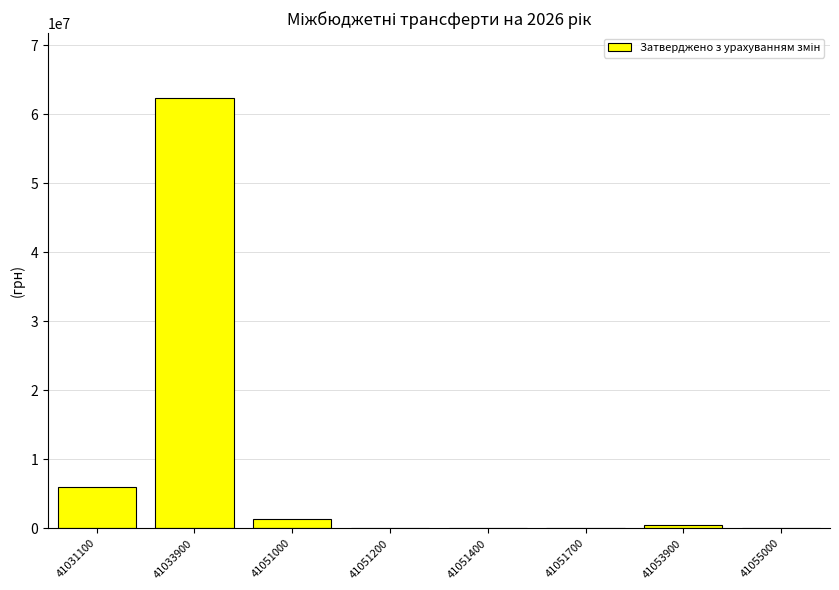

The chart shows a value of 500000 at 41053900. True or false?

True